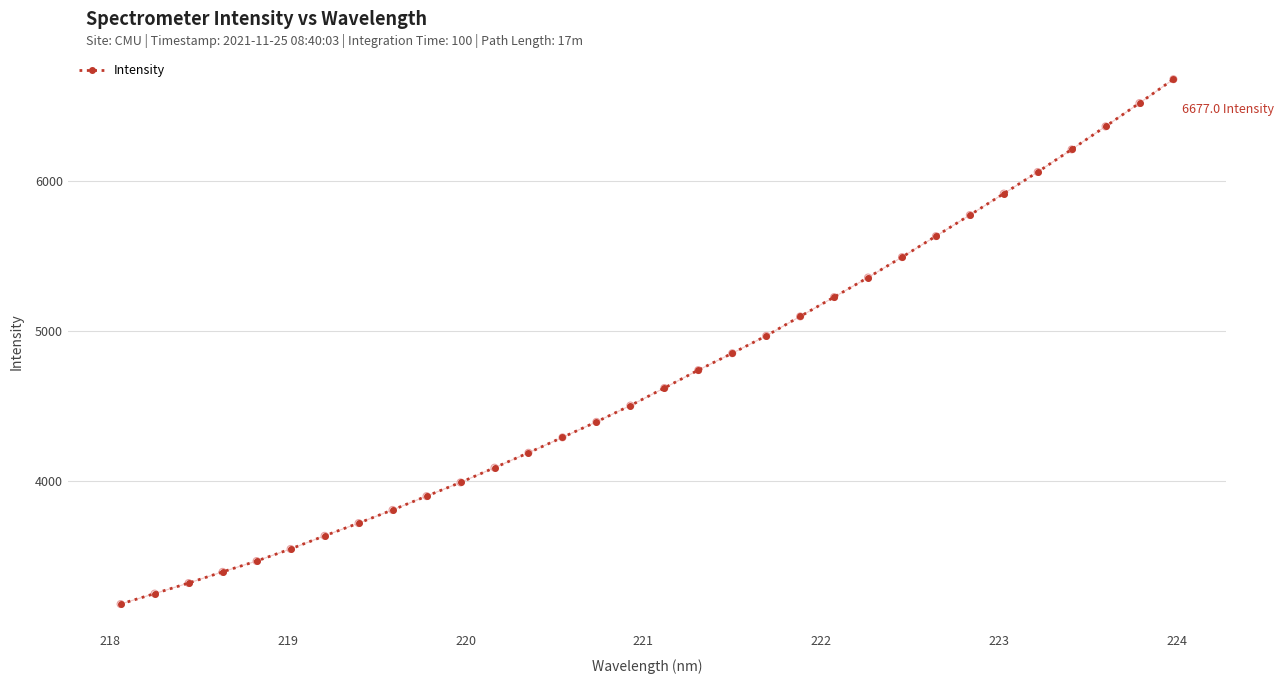

What is the maximum value shown in the chart?

6677.0